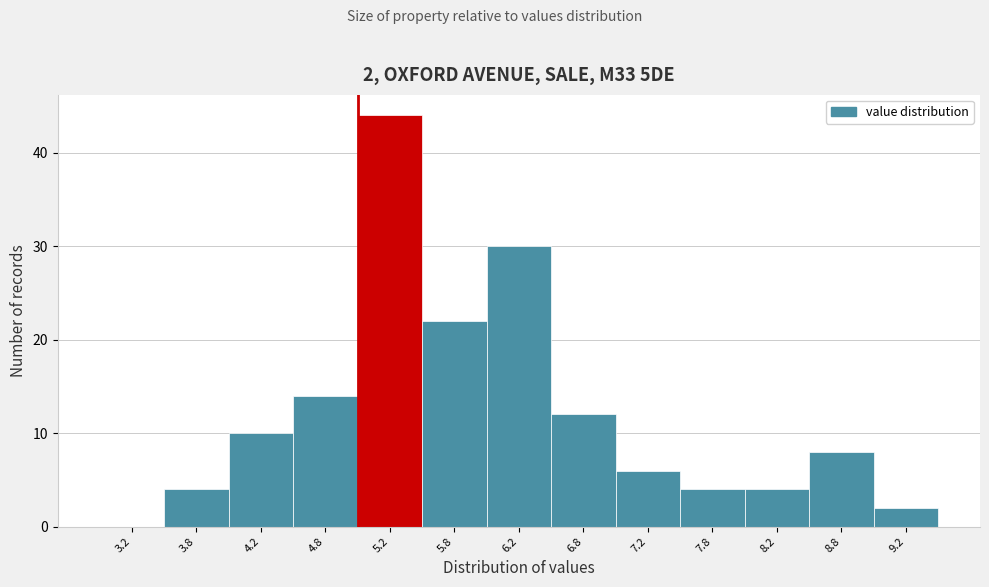

Over which range of the x-axis is the bar tallest?

5.0 to 5.5